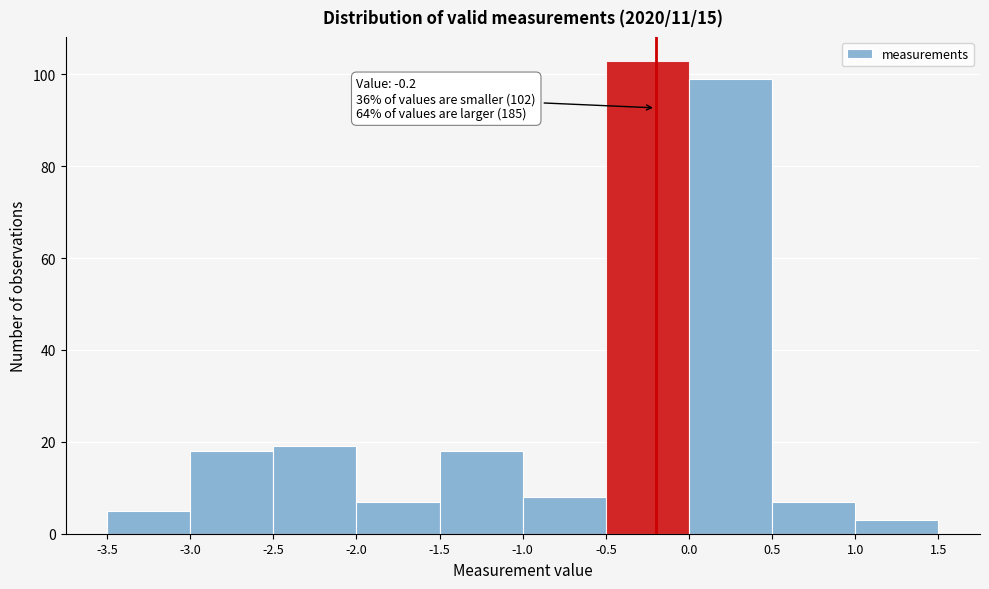

Over which range of the x-axis is the bar tallest?

-0.5 to 0.0